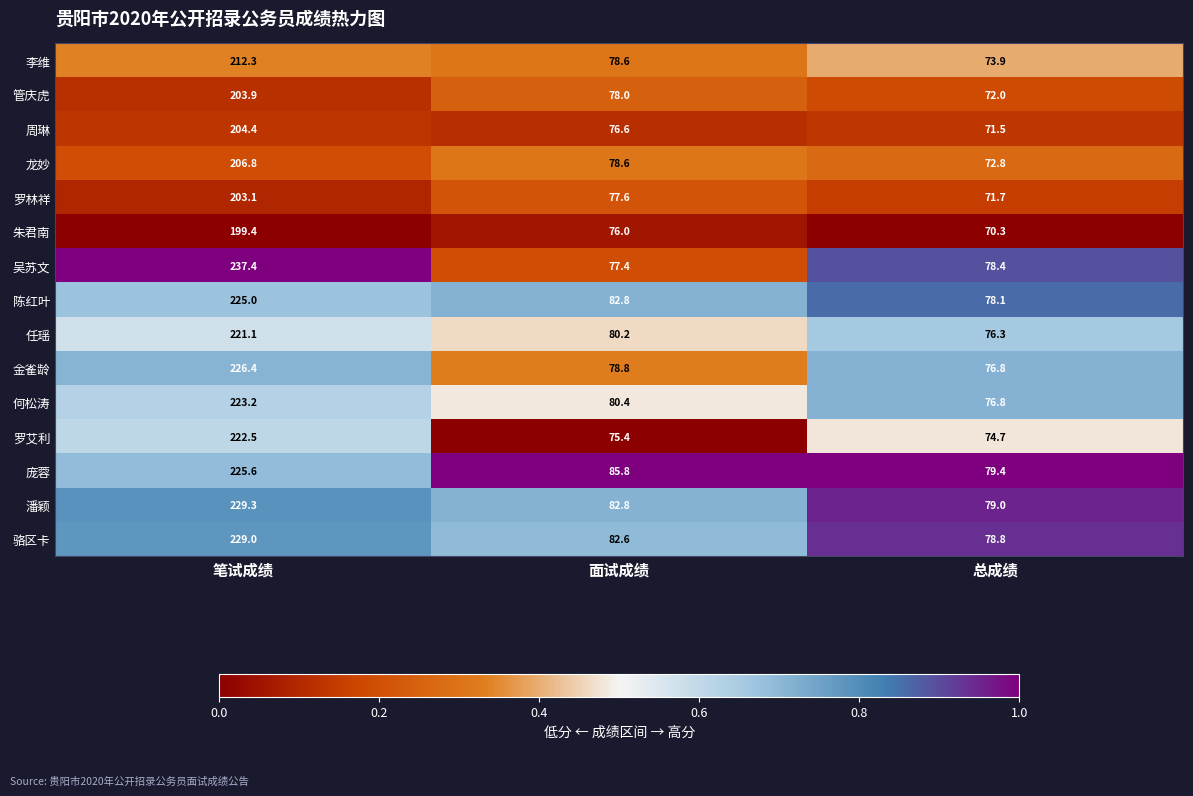

Rank the categories by 周琳 value from highest to lowest.

笔试成绩, 面试成绩, 总成绩